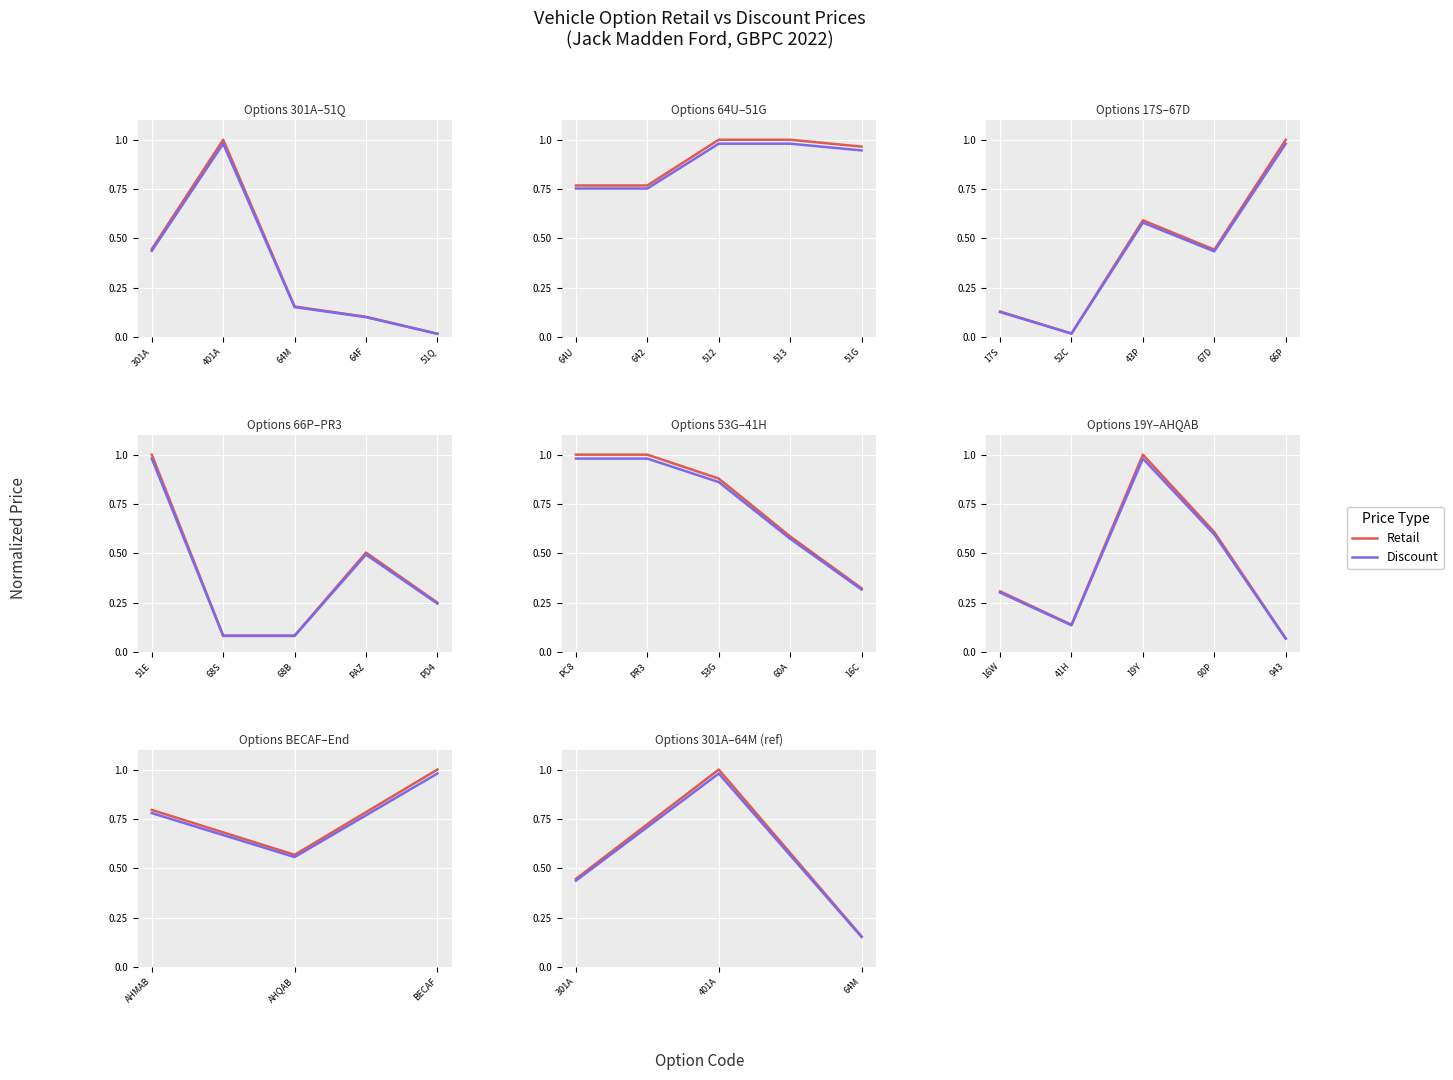

Between 401A and 64M, which series saw the biggest shift?

Retail